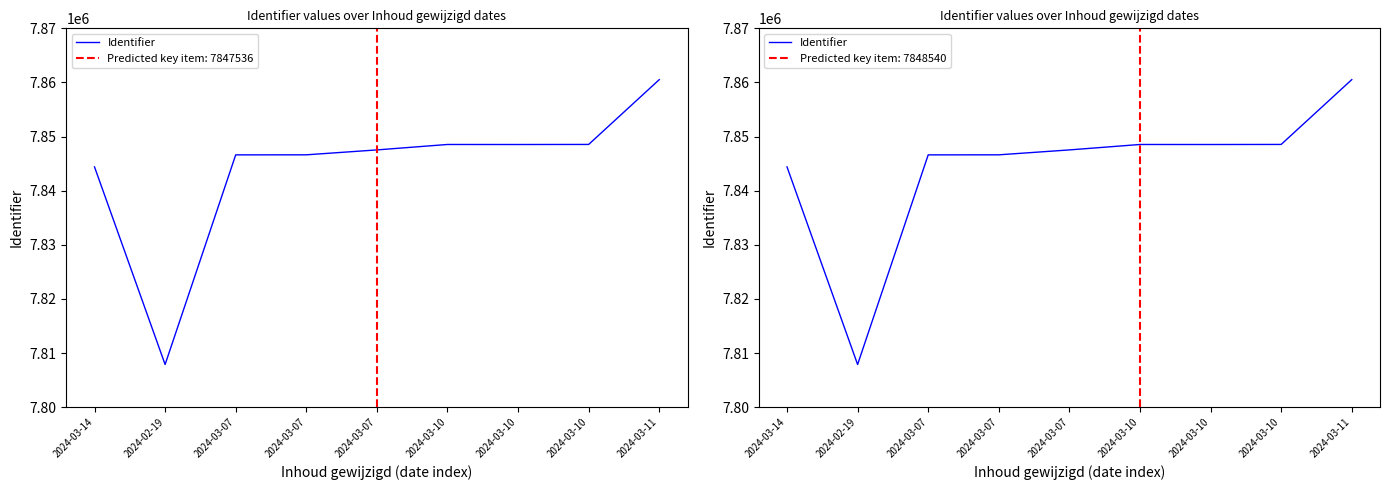

What is the greatest value displayed?

7860520